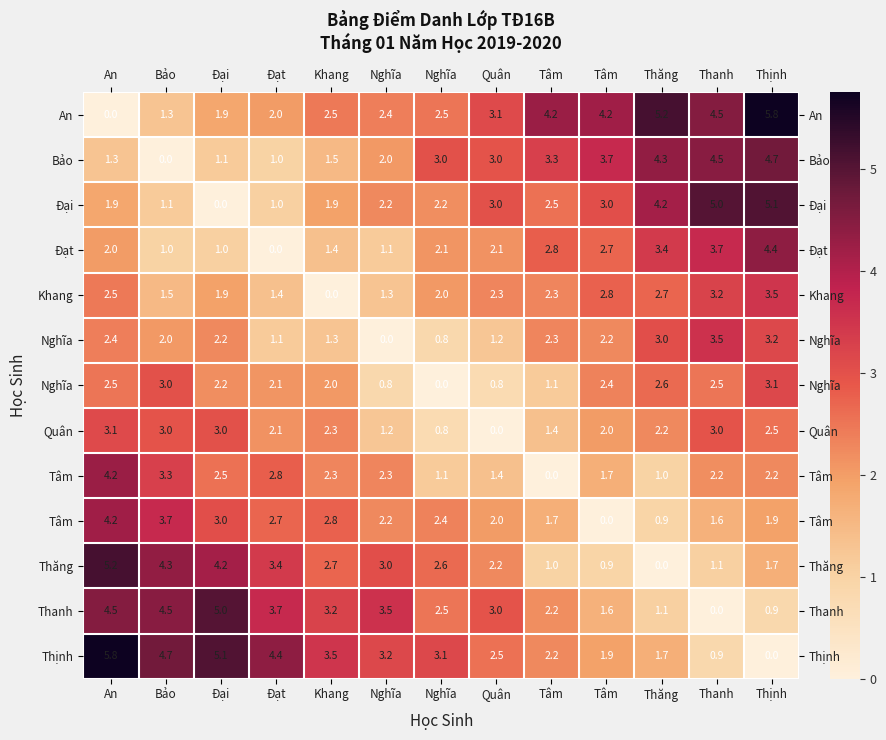

What is the maximum value shown in the chart?

5.8